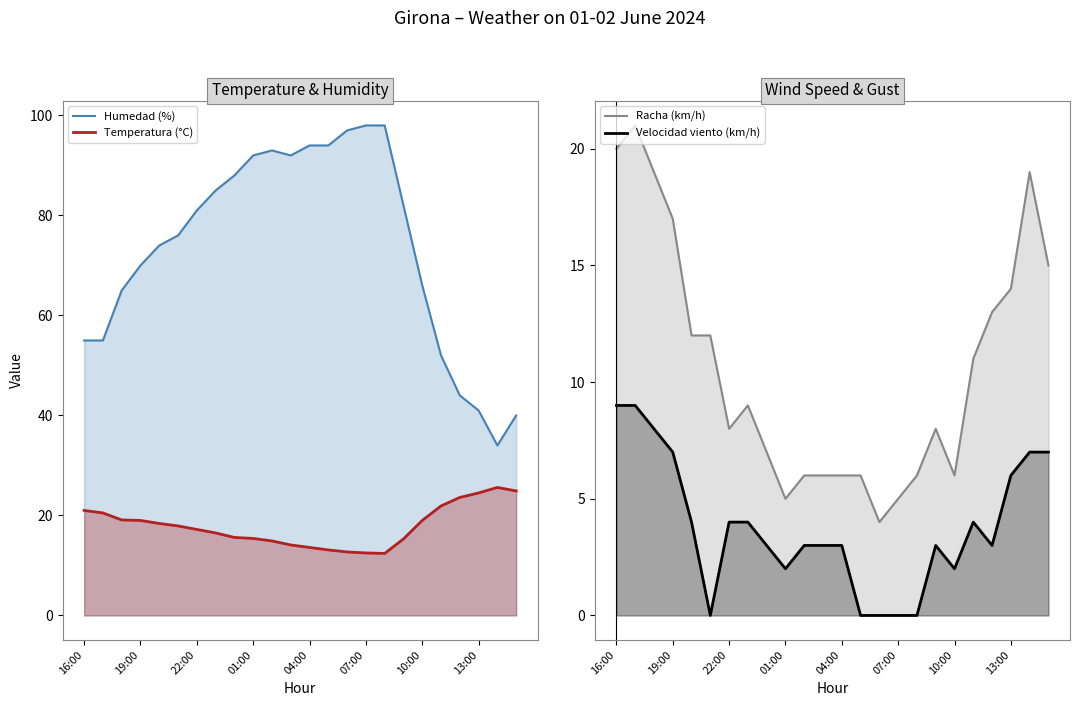

What is the average value of the Temperatura (°C) series?

17.9